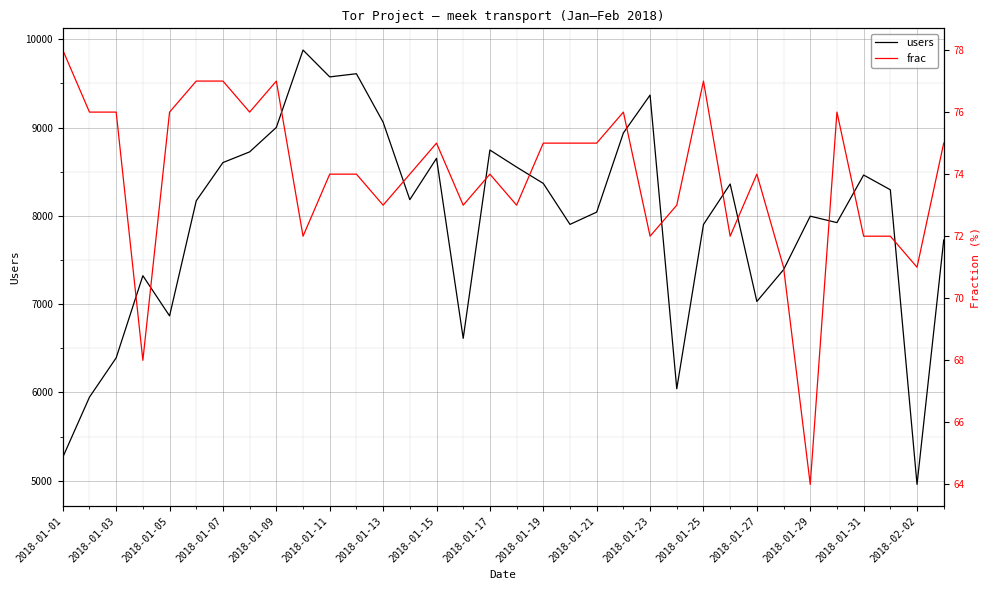

What are all the series names shown in the legend?

users, frac